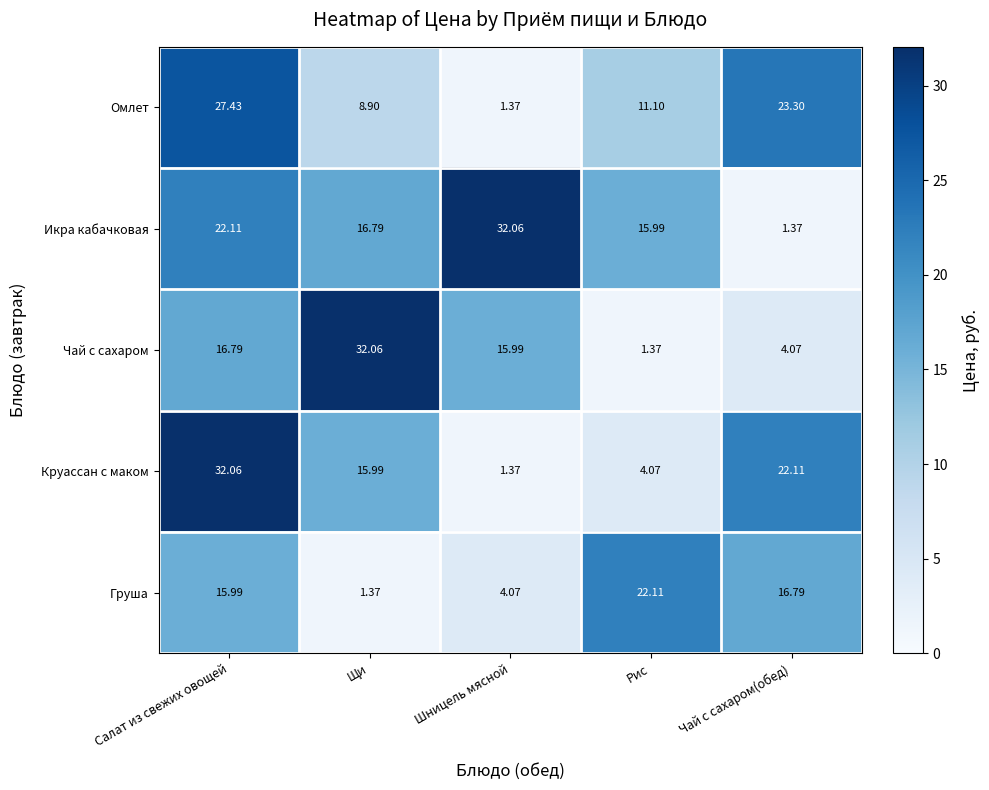

Which series changed the most between Салат из свежих овощей and Щи?

Омлет